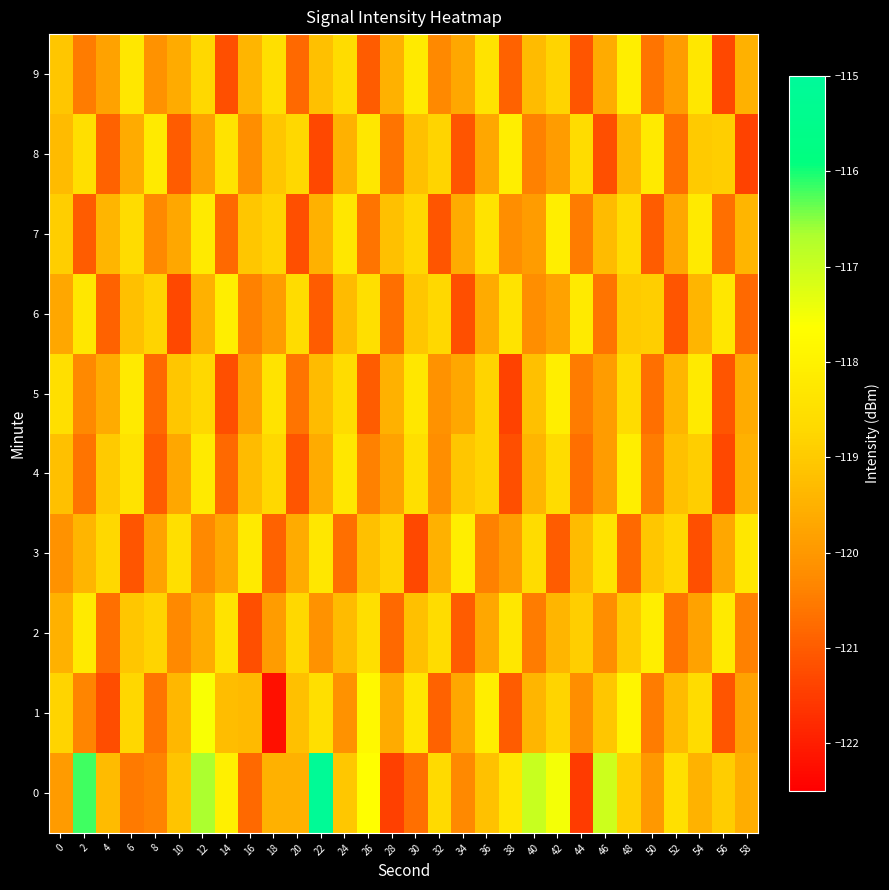

Reading left to right, transcribe all the data shown in this chart.

0: 0=-119.9	2=-116.2	4=-119.3	6=-120.5	8=-120.4	10=-119.1	12=-116.7	14=-118.0	16=-120.8	18=-119.5	20=-119.5	22=-115.1	24=-119.0	26=-117.7	28=-121.4	30=-120.7	32=-118.6	34=-120.3	36=-119.2	38=-118.3	40=-117.0	42=-117.5	44=-121.5	46=-117.0	48=-118.9	50=-120.0	52=-118.5	54=-119.5	56=-118.9	58=-119.6
1: 0=-118.8	2=-120.3	4=-121.2	6=-118.7	8=-120.6	10=-119.4	12=-117.6	14=-119.3	16=-119.3	18=-122.2	20=-119.2	22=-118.5	24=-120.1	26=-117.8	28=-119.6	30=-118.3	32=-120.9	34=-119.7	36=-118.1	38=-121.0	40=-119.4	42=-118.8	44=-120.2	46=-119.1	48=-117.9	50=-120.5	52=-119.3	54=-118.6	56=-121.1	58=-119.8
2: 0=-119.5	2=-118.2	4=-120.7	6=-119.1	8=-118.8	10=-120.3	12=-119.6	14=-118.4	16=-121.2	18=-119.9	20=-118.7	22=-120.1	24=-119.3	26=-118.5	28=-120.8	30=-119.2	32=-118.6	34=-121.0	36=-119.7	38=-118.3	40=-120.5	42=-119.4	44=-118.9	46=-120.2	48=-119.0	50=-118.1	52=-120.6	54=-119.8	56=-118.2	58=-120.4
3: 0=-120.1	2=-119.4	4=-118.7	6=-121.1	8=-119.8	10=-118.5	12=-120.3	14=-119.7	16=-118.2	18=-120.9	20=-119.6	22=-118.3	24=-120.7	26=-119.2	28=-118.8	30=-121.3	32=-119.5	34=-118.1	36=-120.4	38=-119.9	40=-118.6	42=-121.0	44=-119.3	46=-118.4	48=-120.8	50=-119.1	52=-118.7	54=-121.2	56=-119.7	58=-118.3
4: 0=-119.2	2=-120.6	4=-119.0	6=-118.4	8=-121.0	10=-119.7	12=-118.2	14=-120.8	16=-119.3	18=-118.7	20=-121.1	22=-119.6	24=-118.3	26=-120.4	28=-119.8	30=-118.5	32=-120.2	34=-119.1	36=-118.8	38=-121.2	40=-119.4	42=-118.6	44=-120.7	46=-119.9	48=-118.1	50=-120.5	52=-119.2	54=-118.9	56=-121.3	58=-119.5
5: 0=-118.5	2=-120.3	4=-119.6	6=-118.2	8=-120.8	10=-119.1	12=-118.7	14=-121.2	16=-119.8	18=-118.4	20=-120.6	22=-119.3	24=-118.6	26=-121.0	28=-119.5	30=-118.3	32=-120.1	34=-119.7	36=-118.8	38=-121.4	40=-119.2	42=-118.1	44=-120.5	46=-119.9	48=-118.6	50=-120.7	52=-119.4	54=-118.2	56=-121.1	58=-119.6
6: 0=-119.7	2=-118.3	4=-120.9	6=-119.2	8=-118.8	10=-121.3	12=-119.5	14=-118.1	16=-120.4	18=-119.9	20=-118.6	22=-121.0	24=-119.3	26=-118.5	28=-120.7	30=-119.1	32=-118.7	34=-121.2	36=-119.6	38=-118.4	40=-120.2	42=-119.8	44=-118.2	46=-120.6	48=-119.0	50=-118.9	52=-121.1	54=-119.4	56=-118.3	58=-120.8
7: 0=-118.9	2=-121.0	4=-119.4	6=-118.6	8=-120.3	10=-119.7	12=-118.2	14=-120.8	16=-119.1	18=-118.8	20=-121.2	22=-119.5	24=-118.3	26=-120.6	28=-119.2	30=-118.7	32=-121.1	34=-119.6	36=-118.4	38=-120.2	40=-119.9	42=-118.1	44=-120.5	46=-119.3	48=-118.6	50=-121.0	52=-119.7	54=-118.2	56=-120.7	58=-119.4
8: 0=-119.3	2=-118.5	4=-120.9	6=-119.6	8=-118.2	10=-121.0	12=-119.8	14=-118.4	16=-120.2	18=-119.1	20=-118.7	22=-121.3	24=-119.5	26=-118.3	28=-120.6	30=-119.2	32=-118.8	34=-121.1	36=-119.7	38=-118.1	40=-120.4	42=-119.9	44=-118.6	46=-121.2	48=-119.4	50=-118.2	52=-120.7	54=-119.0	56=-118.9	58=-121.4
9: 0=-119.1	2=-120.5	4=-119.8	6=-118.3	8=-120.1	10=-119.6	12=-118.7	14=-121.2	16=-119.4	18=-118.5	20=-120.8	22=-119.2	24=-118.6	26=-121.0	28=-119.5	30=-118.2	32=-120.3	34=-119.7	36=-118.4	38=-120.9	40=-119.3	42=-118.8	44=-121.1	46=-119.6	48=-118.1	50=-120.6	52=-119.9	54=-118.3	56=-121.3	58=-119.5